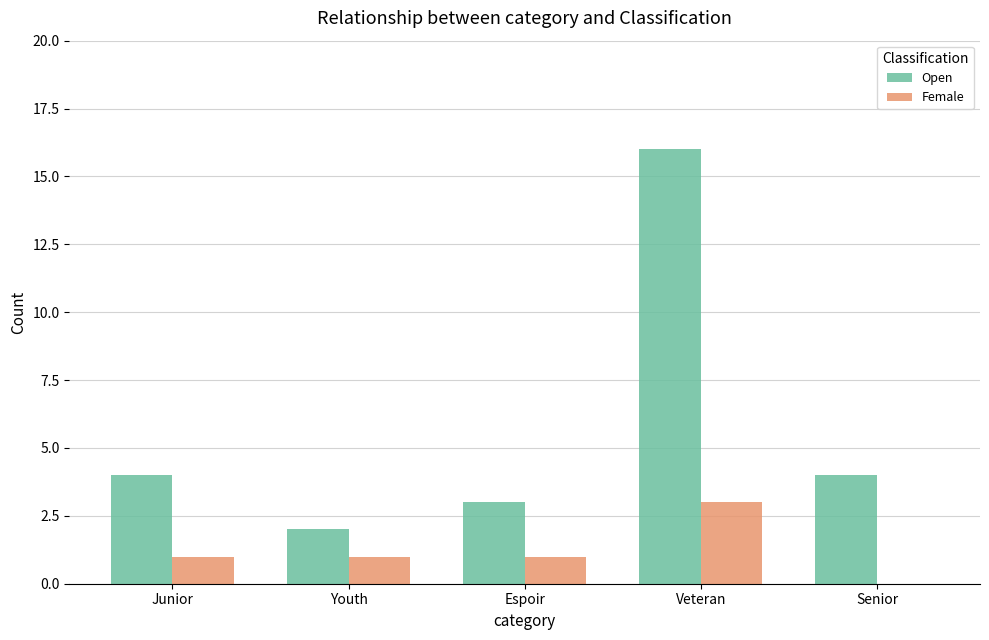

What is the sum of all Female values?

6